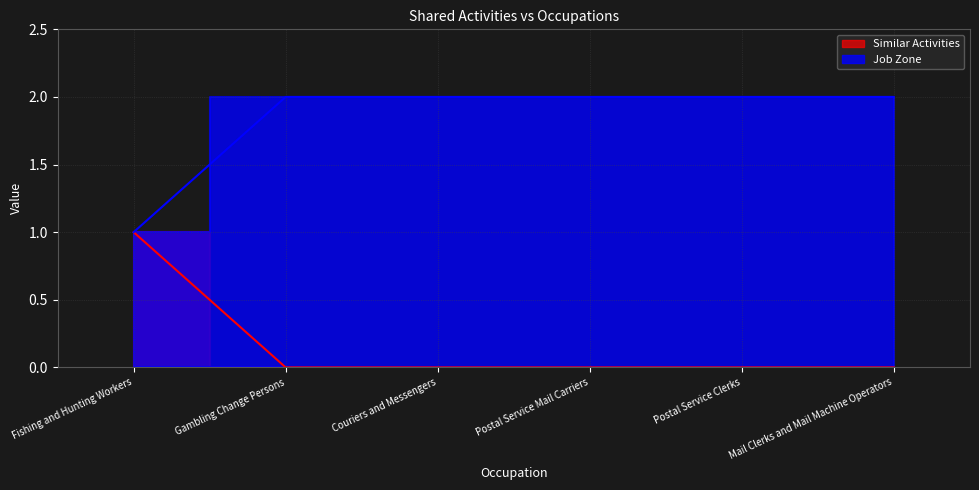

True or false: Similar Activities and Job Zone intersect in this chart.

False